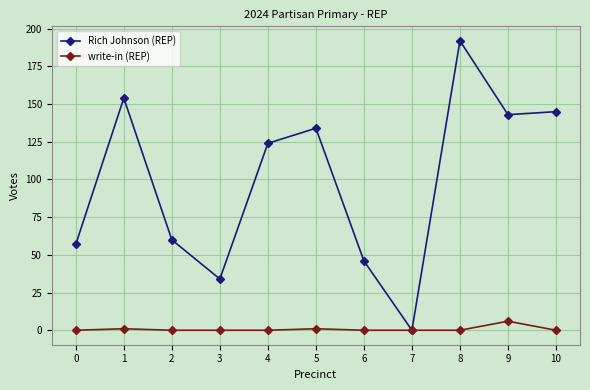

How many values in the Rich Johnson (REP) series are below 124?

5